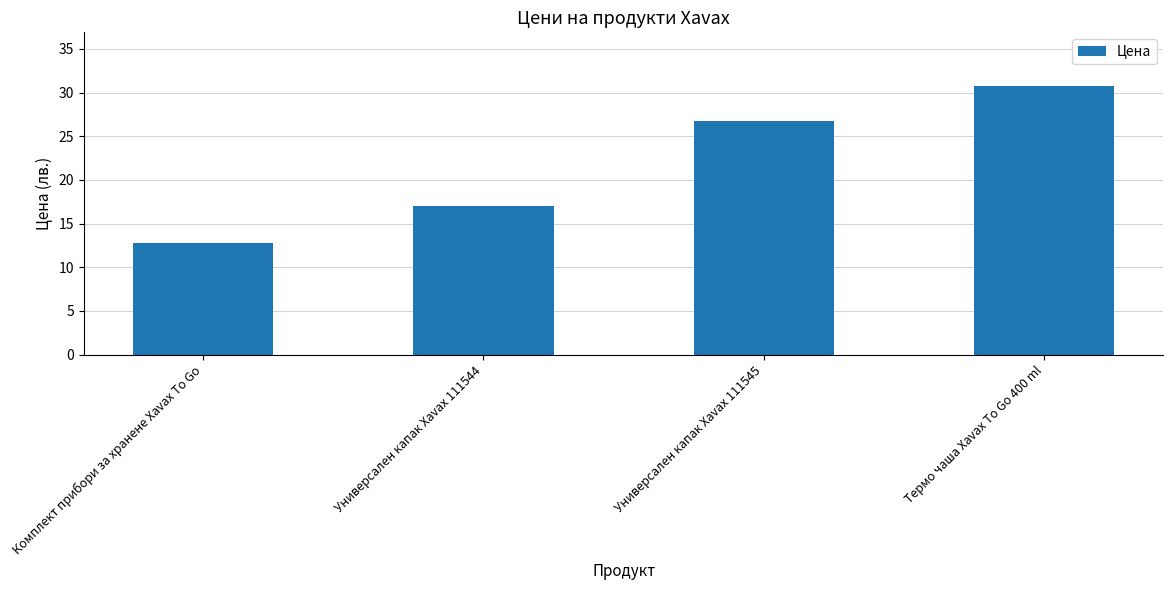

What is the label of the 1st bar from the right?

Термо чаша Xavax To Go 400 ml